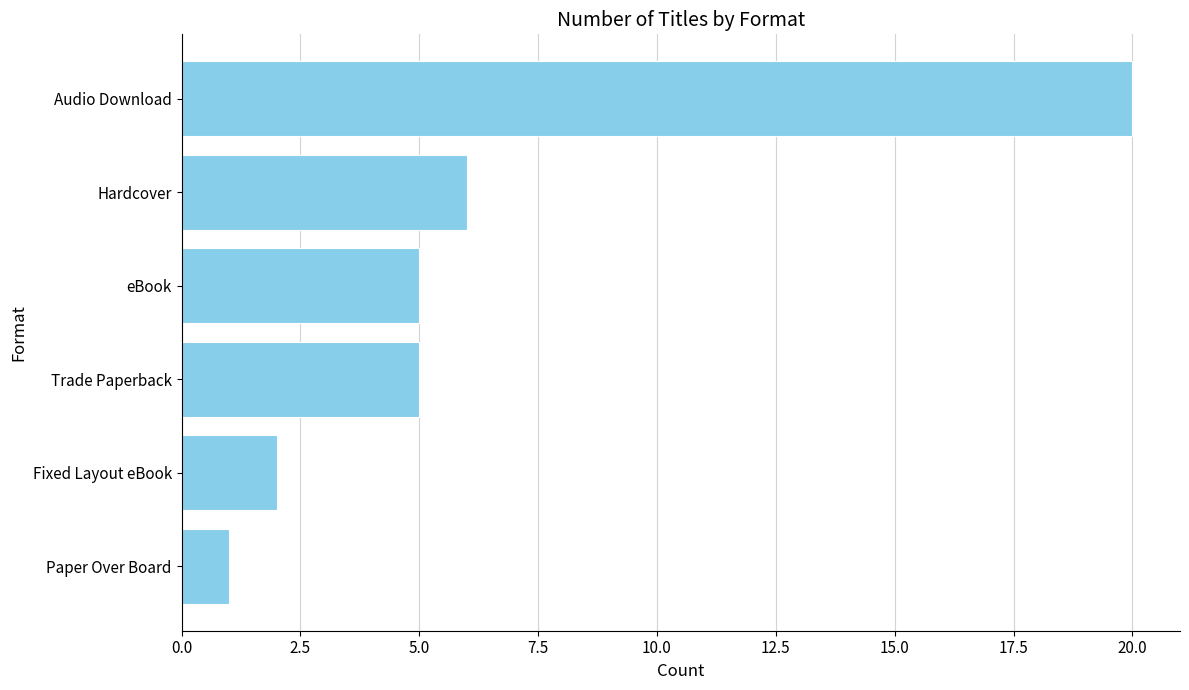

What is the change in value from Audio Download to Trade Paperback?

-15